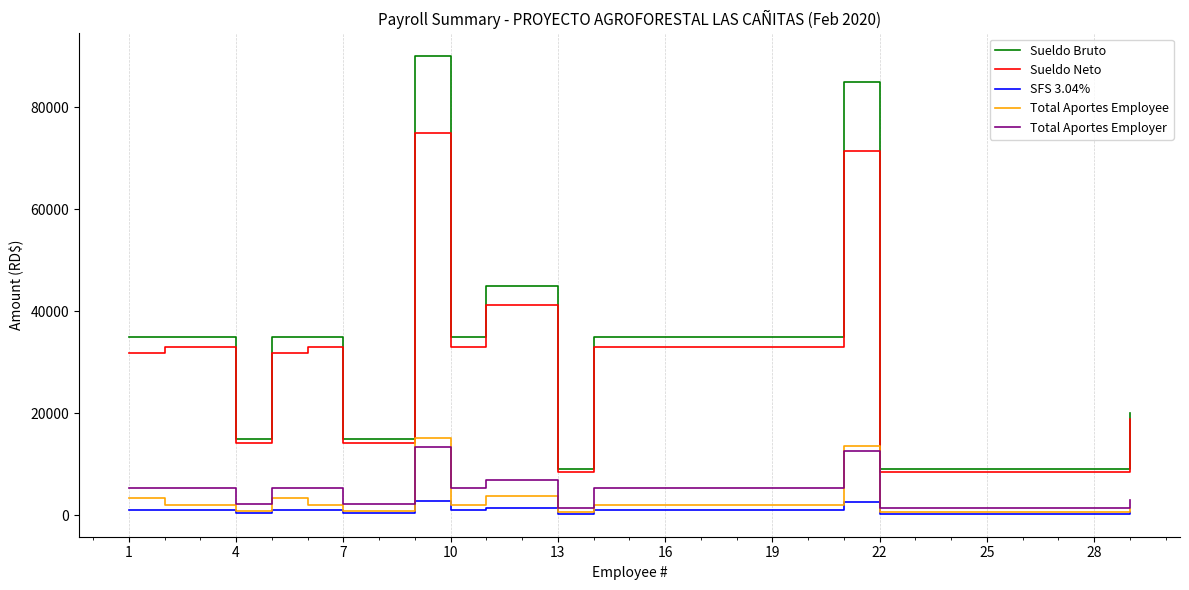

True or false: Sueldo Neto and Total Aportes Employee cross at least once.

False